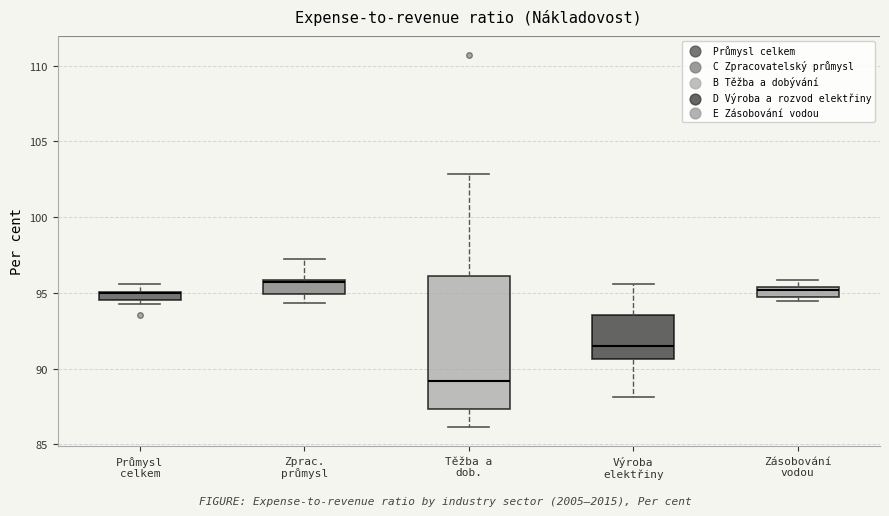

Comparing the boxes themselves (not the whiskers), which one is the tallest?

Těžba a dob.